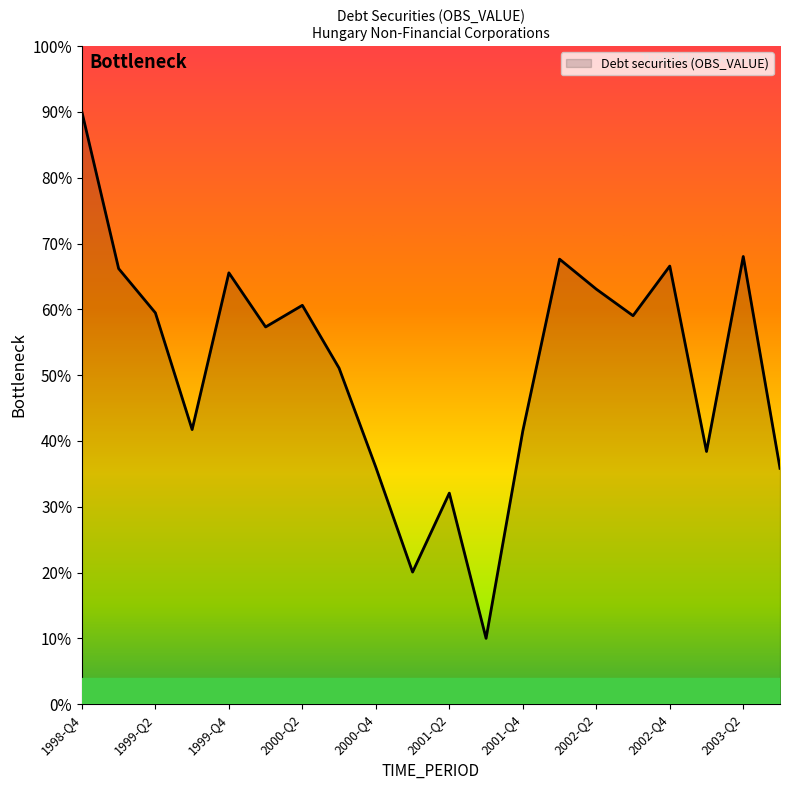

Is this an area chart (filled region under the line)?

Yes